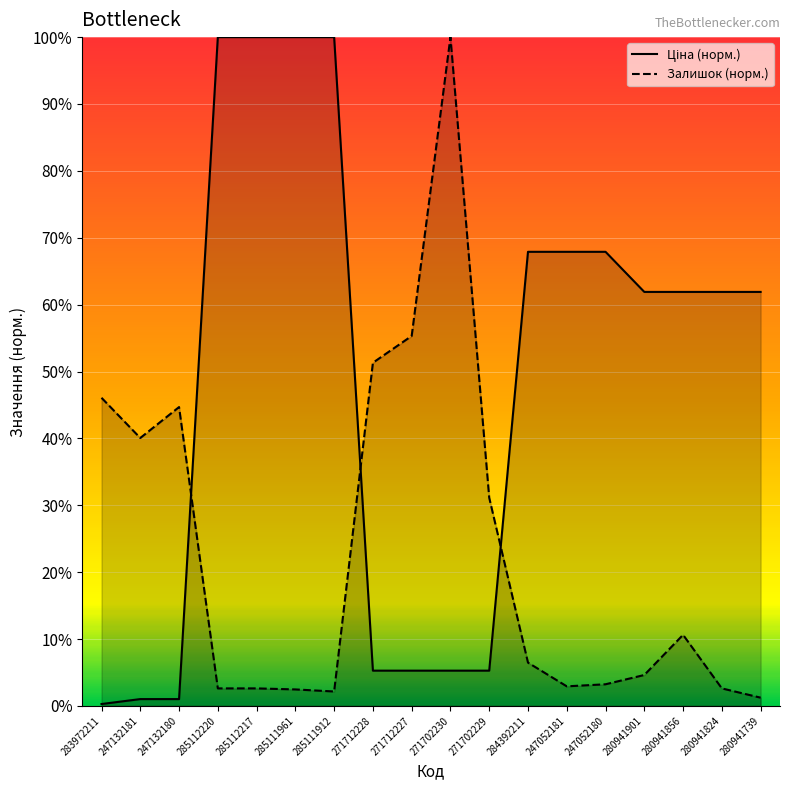

How many series are shown in this chart?

2